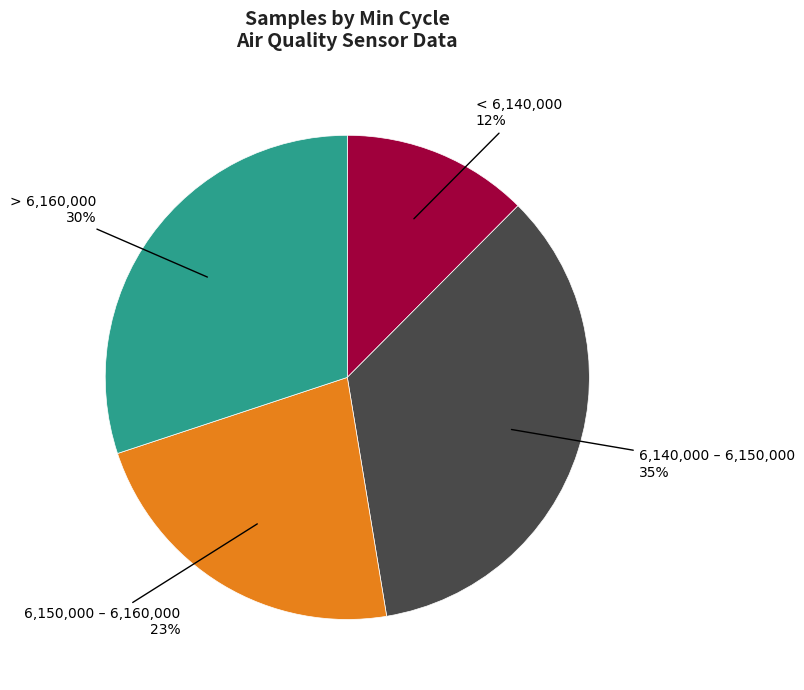

Is there any slice that represents more than half of the pie?

No